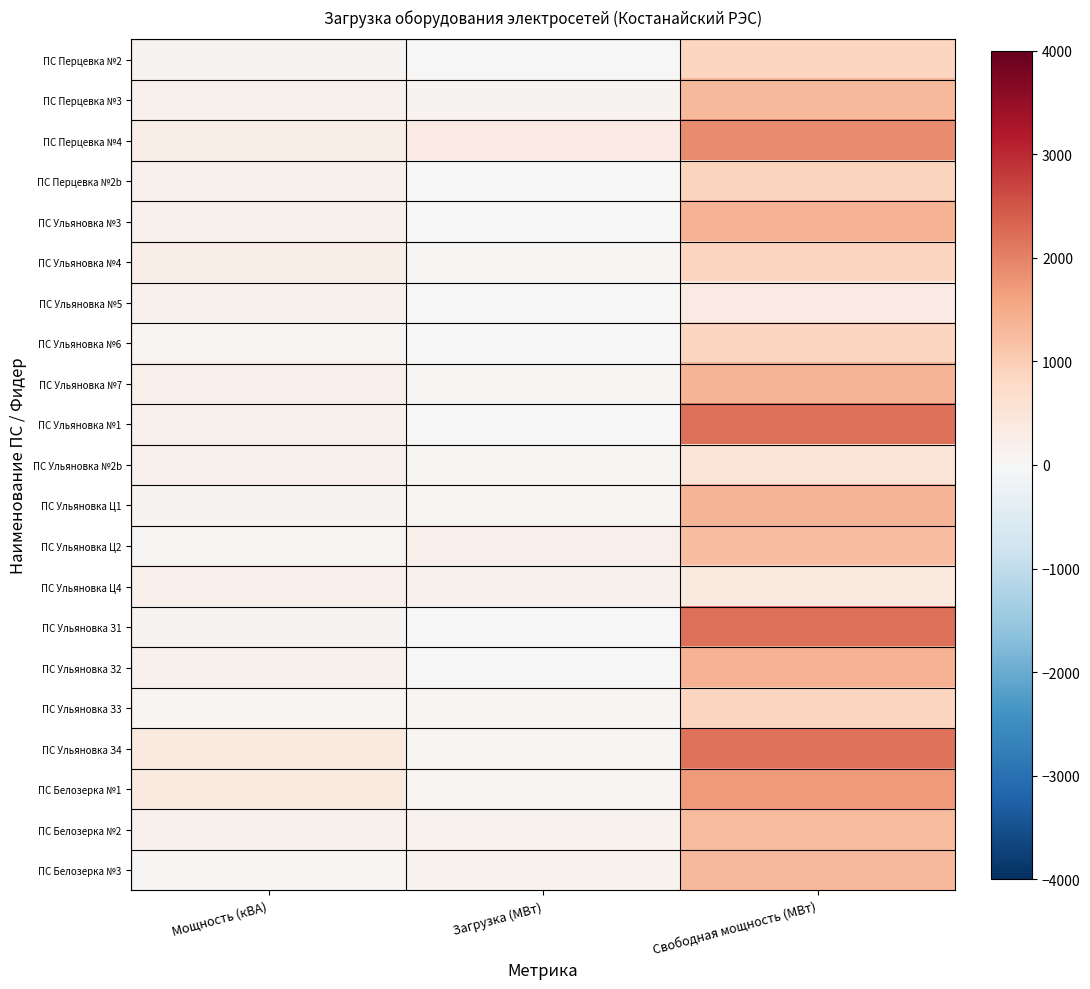

Reading left to right, transcribe all the data shown in this chart.

ПС Перцевка №2: Мощность (кВА)=100.0	Загрузка (МВт)=17.6	Свободная мощность (МВт)=866.8
ПС Перцевка №3: Мощность (кВА)=160.0	Загрузка (МВт)=118.7	Свободная мощность (МВт)=1300.9
ПС Перцевка №4: Мощность (кВА)=250.0	Загрузка (МВт)=340.2	Свободная мощность (МВт)=1885.6
ПС Перцевка №2b: Мощность (кВА)=160.0	Загрузка (МВт)=8.6	Свободная мощность (МВт)=875.4
ПС Ульяновка №3: Мощность (кВА)=160.0	Загрузка (МВт)=26.6	Свободная мощность (МВт)=1388.3
ПС Ульяновка №4: Мощность (кВА)=250.0	Загрузка (МВт)=33.2	Свободная мощность (МВт)=851.9
ПС Ульяновка №5: Мощность (кВА)=160.0	Загрузка (МВт)=16.1	Свободная мощность (МВт)=338.1
ПС Ульяновка №6: Мощность (кВА)=63.0	Загрузка (МВт)=28.0	Свободная мощность (МВт)=856.9
ПС Ульяновка №7: Мощность (кВА)=200.0	Загрузка (МВт)=45.4	Свободная мощность (МВт)=1370.5
ПС Ульяновка №1: Мощность (кВА)=160.0	Загрузка (МВт)=19.6	Свободная мощность (МВт)=2190.1
ПС Ульяновка №2b: Мощность (кВА)=160.0	Загрузка (МВт)=42.2	Свободная мощность (МВт)=516.5
ПС Ульяновка Ц1: Мощность (кВА)=100.0	Загрузка (МВт)=56.3	Свободная мощность (МВт)=1360.1
ПС Ульяновка Ц2: Мощность (кВА)=50.0	Загрузка (МВт)=197.6	Свободная мощность (МВт)=1225.9
ПС Ульяновка Ц4: Мощность (кВА)=200.0	Загрузка (МВт)=187.5	Свободная мощность (МВт)=378.5
ПС Ульяновка З1: Мощность (кВА)=100.0	Загрузка (МВт)=15.9	Свободная мощность (МВт)=2193.6
ПС Ульяновка З2: Мощность (кВА)=160.0	Загрузка (МВт)=8.9	Свободная мощность (МВт)=1405.1
ПС Ульяновка З3: Мощность (кВА)=63.0	Загрузка (МВт)=36.5	Свободная мощность (МВт)=848.9
ПС Ульяновка З4: Мощность (кВА)=400.0	Загрузка (МВт)=44.3	Свободная мощность (МВт)=2166.7
ПС Белозерка №1: Мощность (кВА)=400.0	Загрузка (МВт)=72.0	Свободная мощность (МВт)=1698.6
ПС Белозерка №2: Мощность (кВА)=160.0	Загрузка (МВт)=145.4	Свободная мощность (МВт)=1275.5
ПС Белозерка №3: Мощность (кВА)=40.0	Загрузка (МВт)=129.7	Свободная мощность (МВт)=1290.4